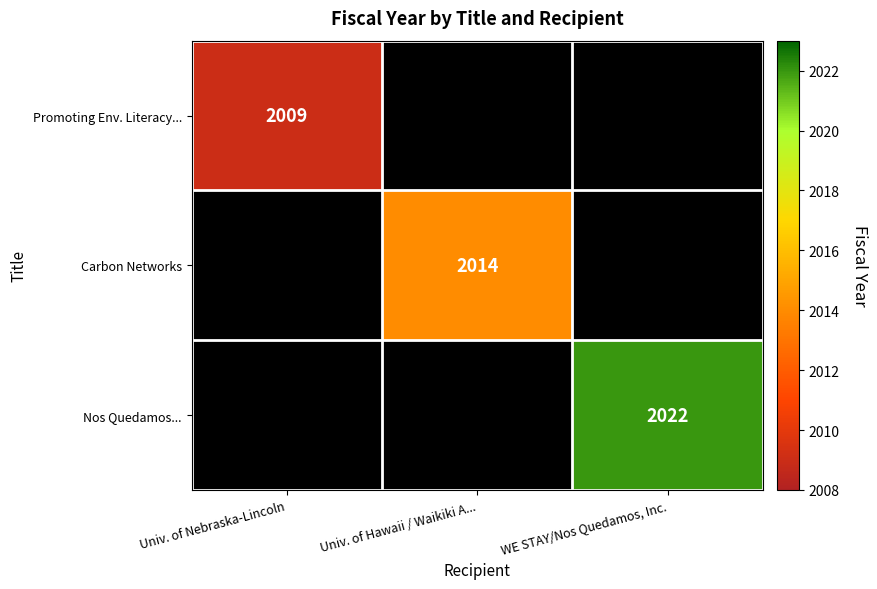

The value of Promoting Env. Literacy... at Univ. of Nebraska-Lincoln is 2009. True or false?

True